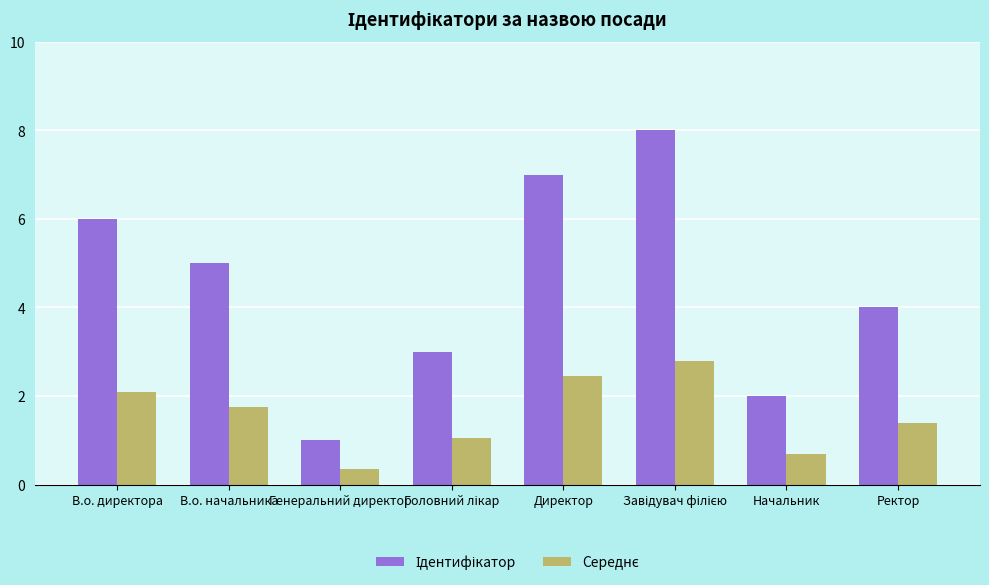

What is the total value across all series at Начальник?

2.7